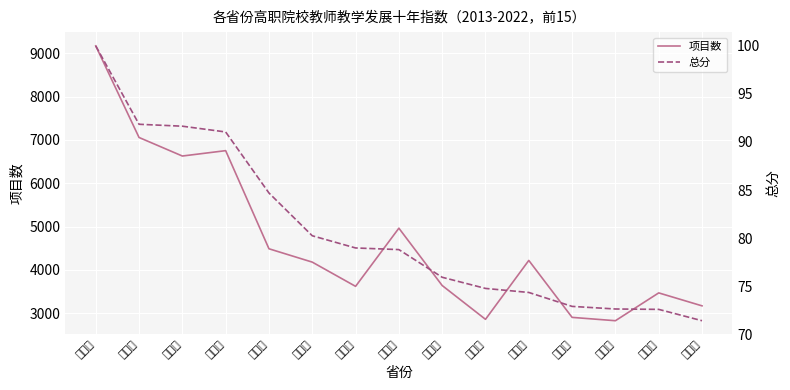

List the series in order of their peak value, highest first.

项目数, 总分